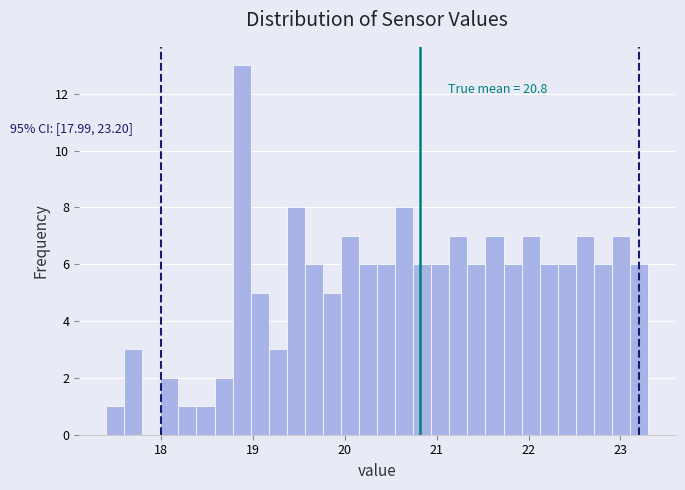

Read against the x-axis, roughly where is the centre of the tallest bar?

18.9